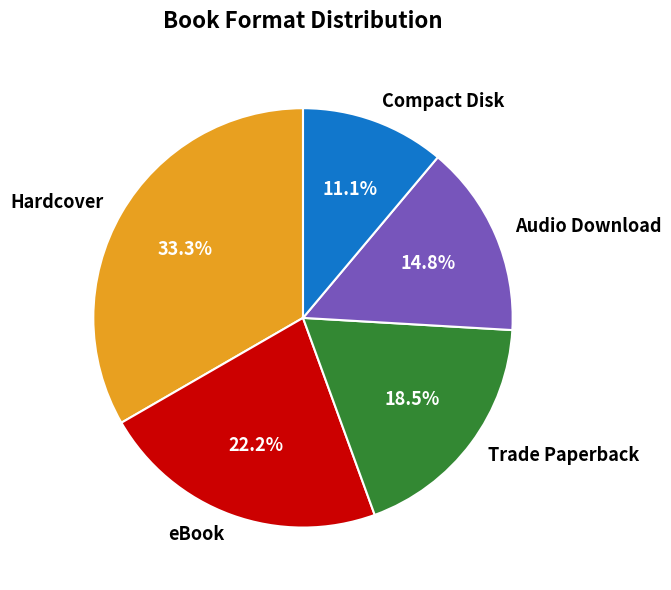

How many slices are in this pie chart?

5